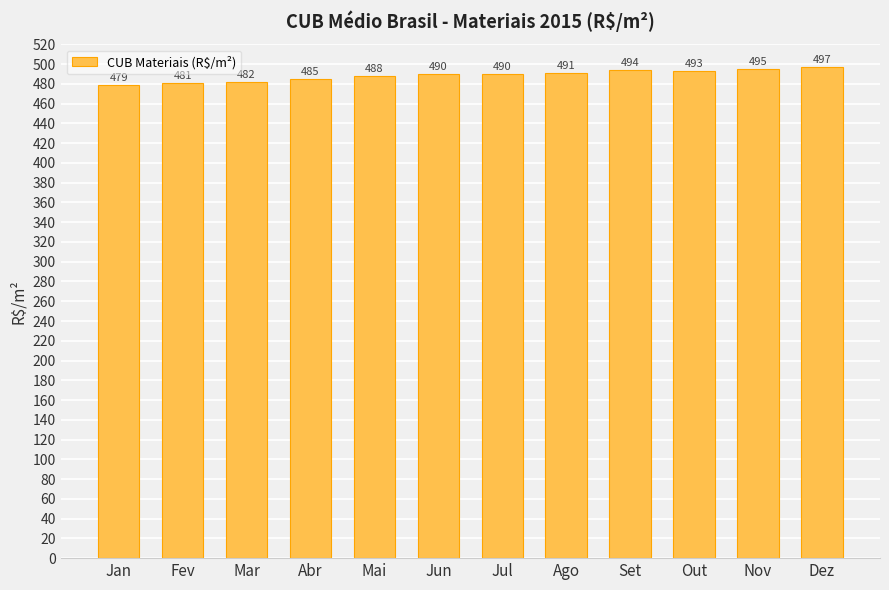

Between Mar and Ago, which is larger?

Ago